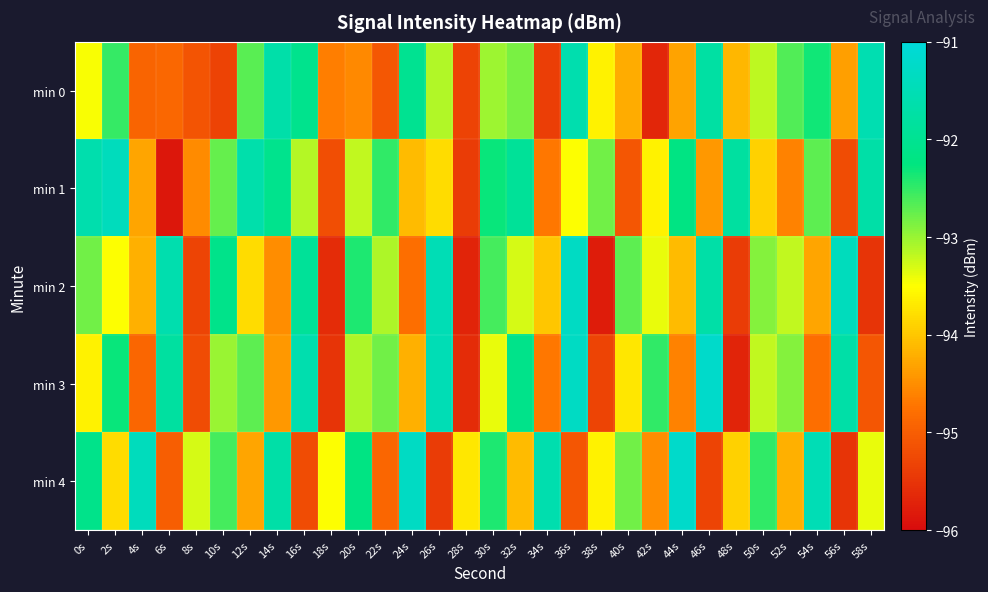

At 40s, list the series in order from smallest to largest.

min 1, min 0, min 3, min 4, min 2